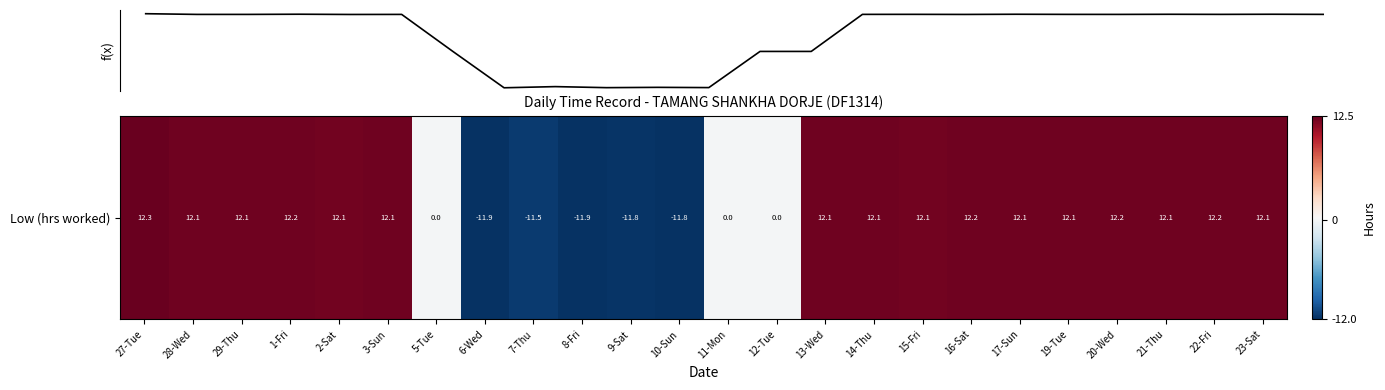

Does the chart display data point markers on the line(s)?

No